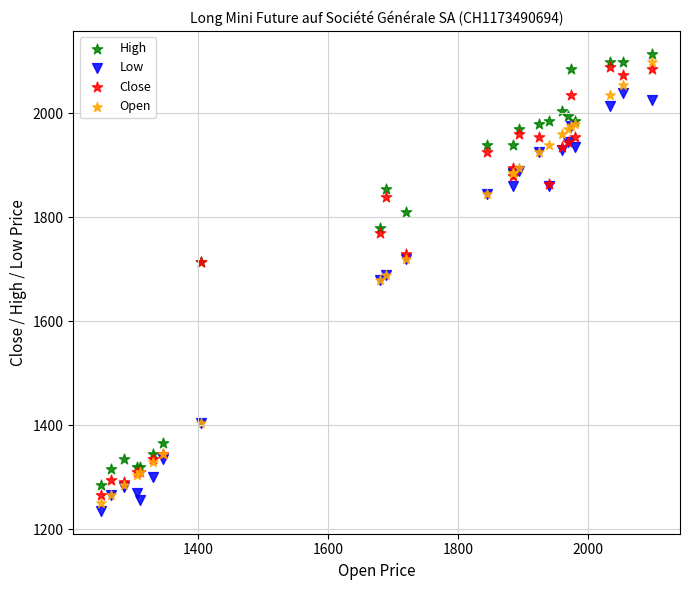

What is the X range (max minus min) for the scatter plot?

850